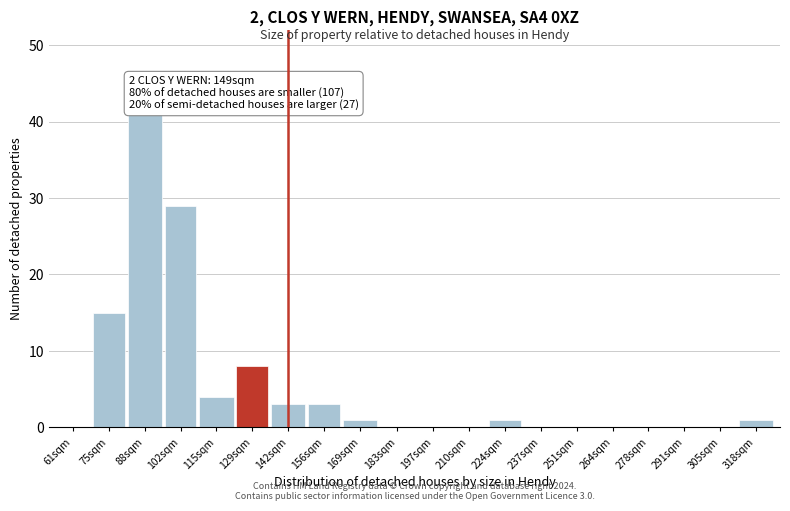

Reading left to right, what are all the values shown in this chart?

61sqm=0	75sqm=15	88sqm=41	102sqm=29	115sqm=4	129sqm=8	142sqm=3	156sqm=3	169sqm=1	183sqm=0	197sqm=0	210sqm=0	224sqm=1	237sqm=0	251sqm=0	264sqm=0	278sqm=0	291sqm=0	305sqm=0	318sqm=1